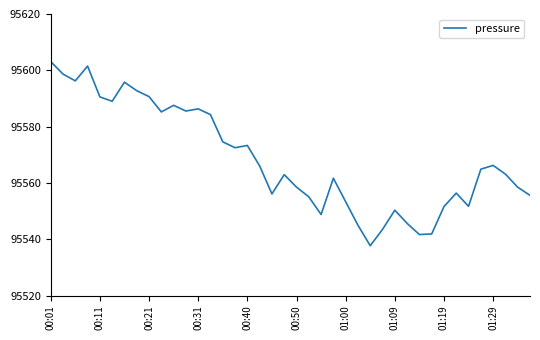

What is the greatest value displayed?

95603.1